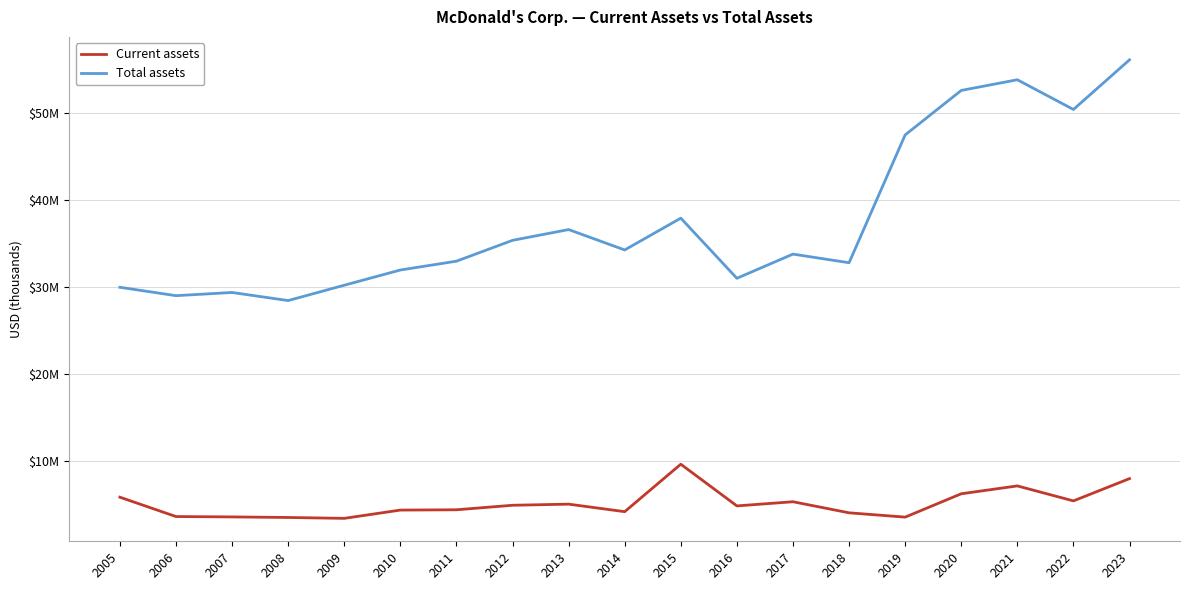

At which label does Current assets reach its minimum?

2009